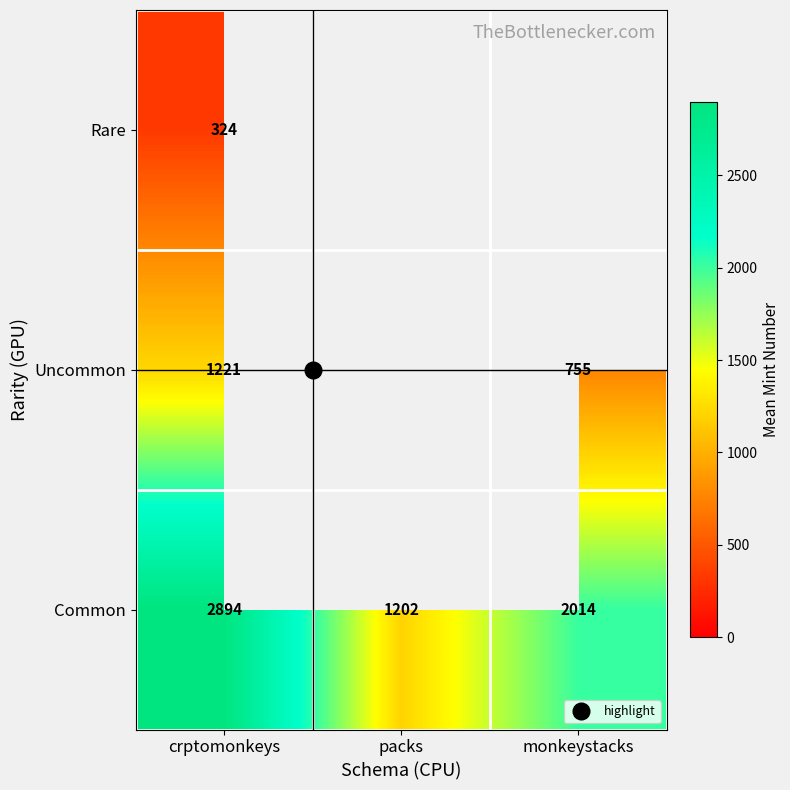

Is the value of Rare at monkeystacks greater than the value of Common at packs?

No